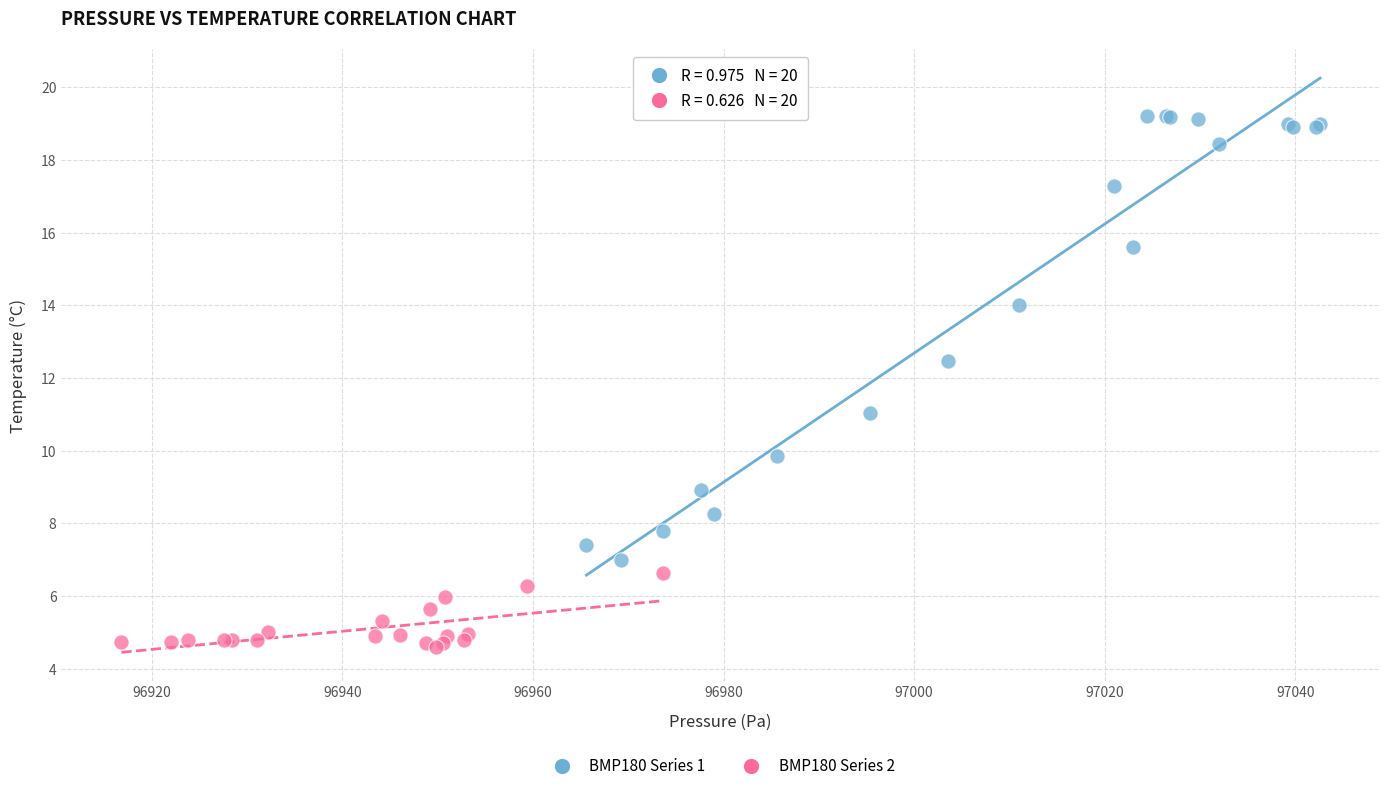

Which series has the widest spread of Y values?

BMP180 Series 1